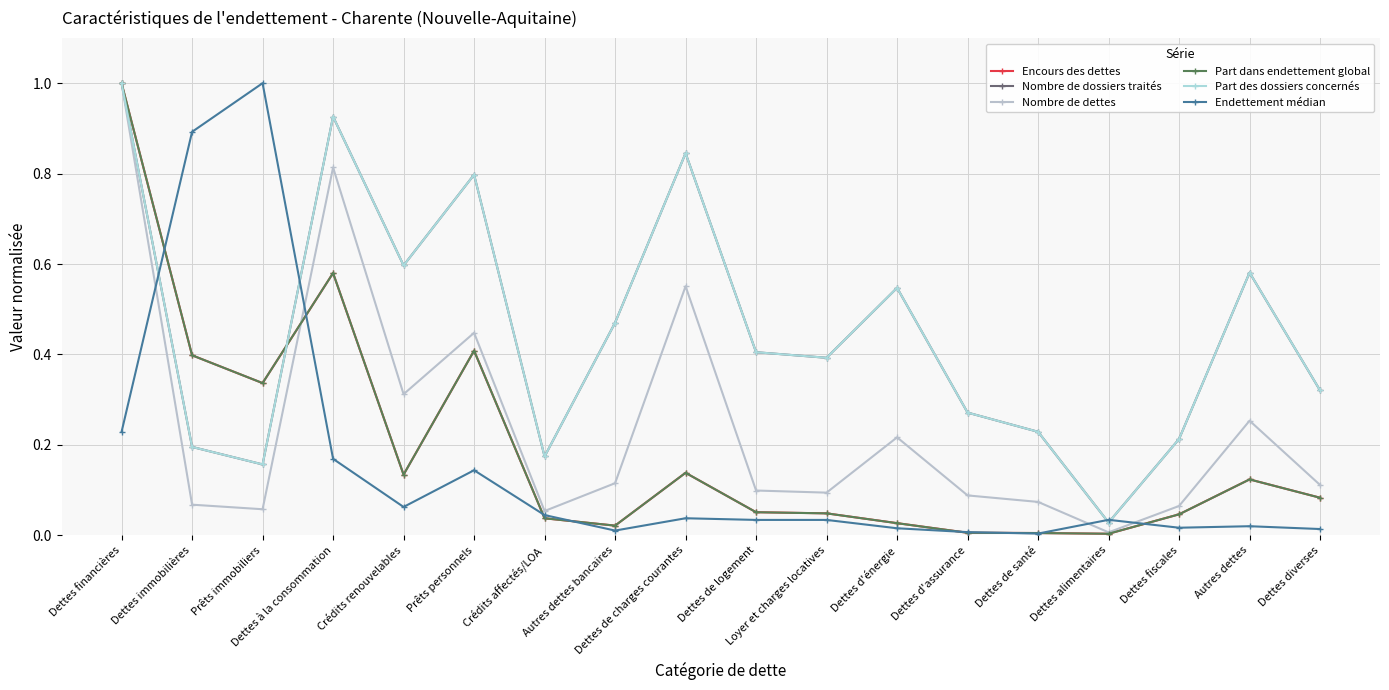

Reading right to left, list all the values displayed in this chart.

Encours des dettes: 0.1	0.1	0.0	0.0	0.0	0.0	0.0	0.0	0.1	0.1	0.0	0.0	0.4	0.1	0.6	0.3	0.4	1.0
Nombre de dossiers traités: 0.3	0.6	0.2	0.0	0.2	0.3	0.5	0.4	0.4	0.8	0.5	0.2	0.8	0.6	0.9	0.2	0.2	1.0
Nombre de dettes: 0.1	0.3	0.1	0.0	0.1	0.1	0.2	0.1	0.1	0.6	0.1	0.1	0.4	0.3	0.8	0.1	0.1	1.0
Part dans endettement global: 0.1	0.1	0.0	0.0	0.0	0.0	0.0	0.0	0.1	0.1	0.0	0.0	0.4	0.1	0.6	0.3	0.4	1.0
Part des dossiers concernés: 0.3	0.6	0.2	0.0	0.2	0.3	0.5	0.4	0.4	0.8	0.5	0.2	0.8	0.6	0.9	0.2	0.2	1.0
Endettement médian: 0.0	0.0	0.0	0.0	0.0	0.0	0.0	0.0	0.0	0.0	0.0	0.0	0.1	0.1	0.2	1.0	0.9	0.2